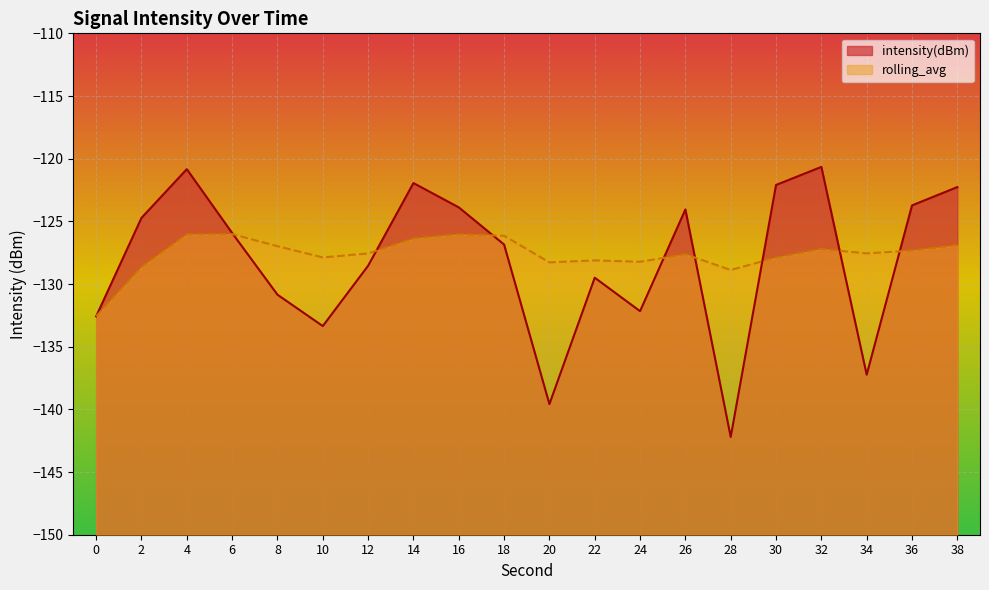

List the series in order of their overall mean, highest first.

rolling_avg, intensity(dBm)